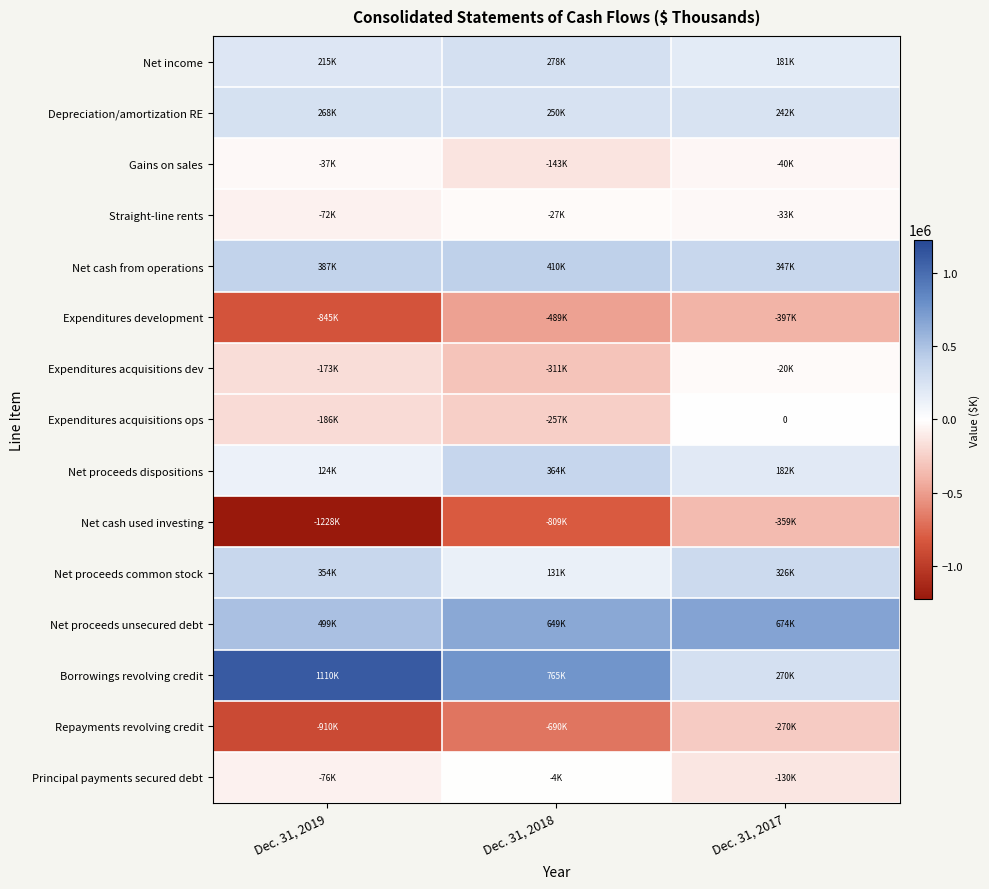

What is the spread (max minus min) of values at Dec. 31, 2019?

2338279